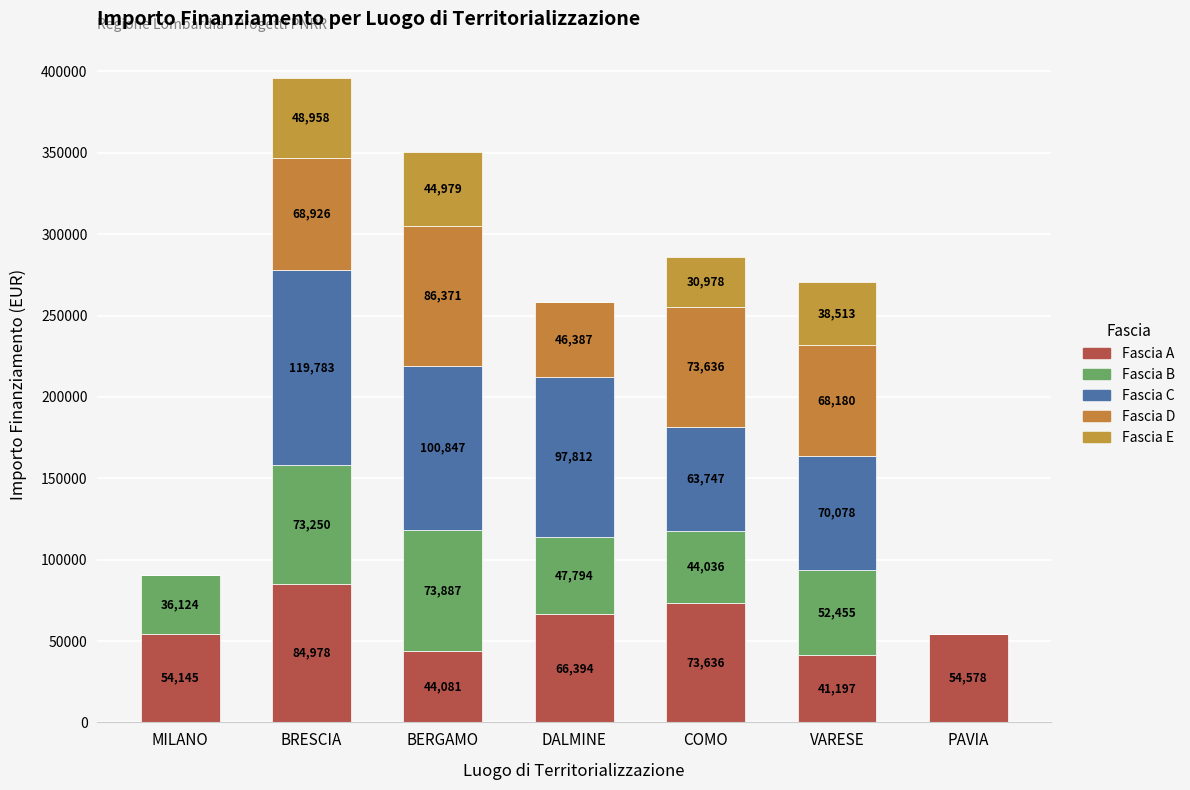

Does the chart contain stacked bars?

Yes